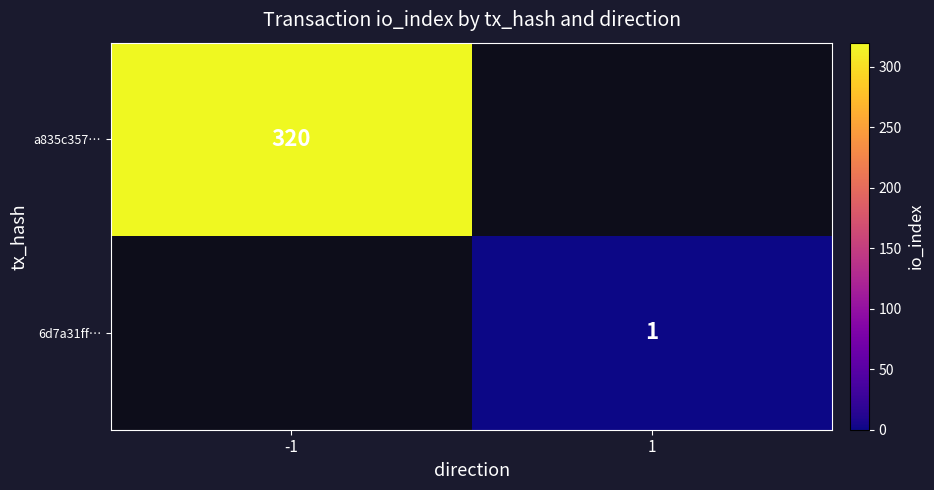

True or false: 6d7a31ff… has a value of 1 at 1.

True